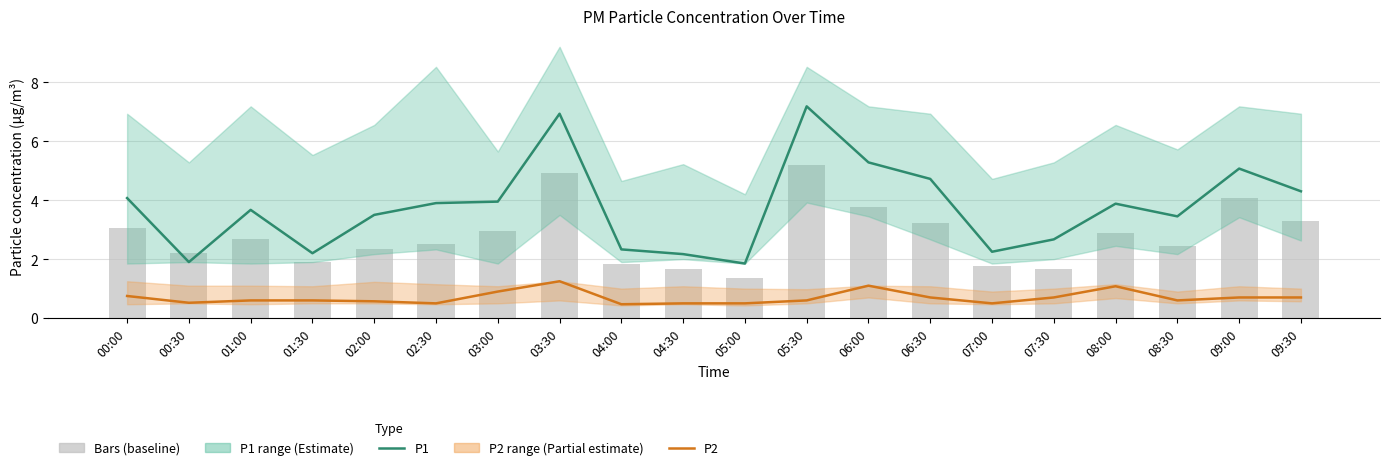

What is the average value of the P1 series?

3.8